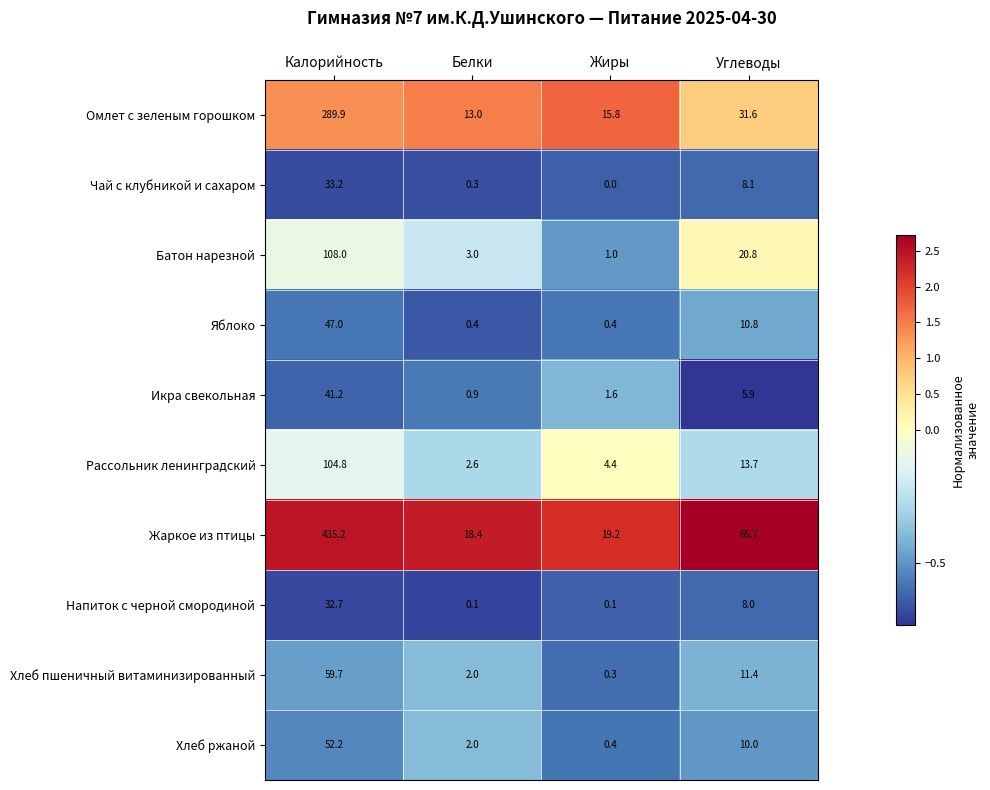

How many positive values does the Чай с клубникой и сахаром series have?

3